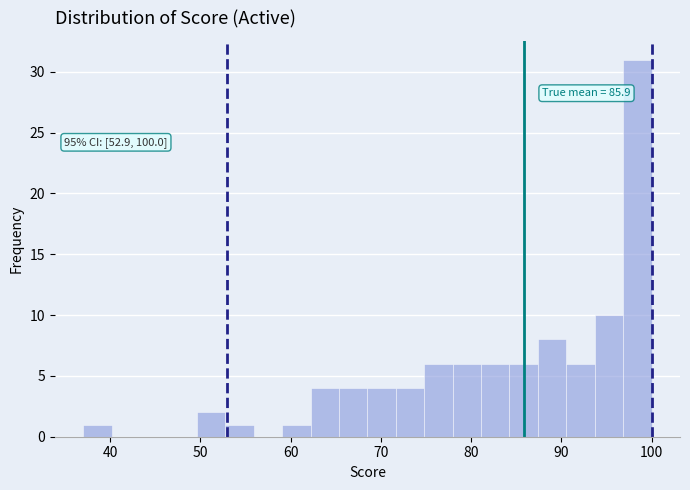

Around what value on the x-axis is the tallest bar? Give the approximate position of its centre, as read against the axis.

98